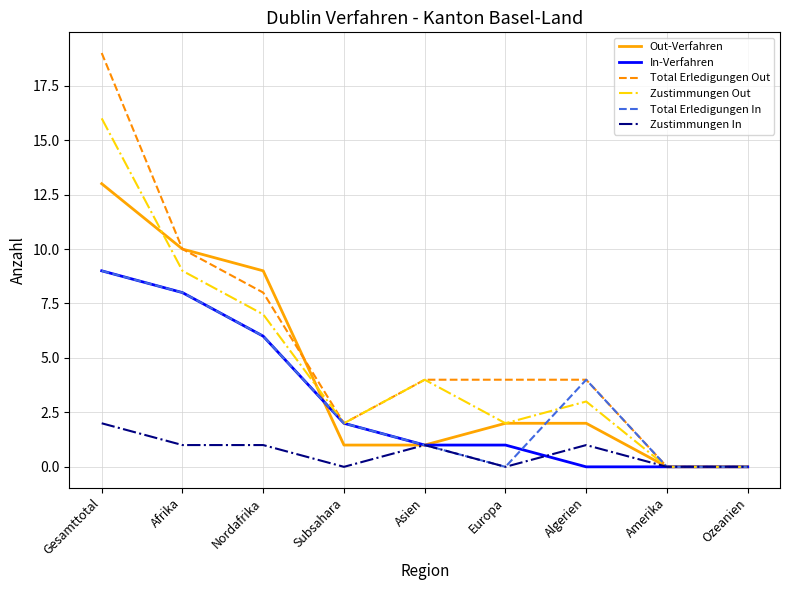

Which series has the largest total across all categories?

Total Erledigungen Out